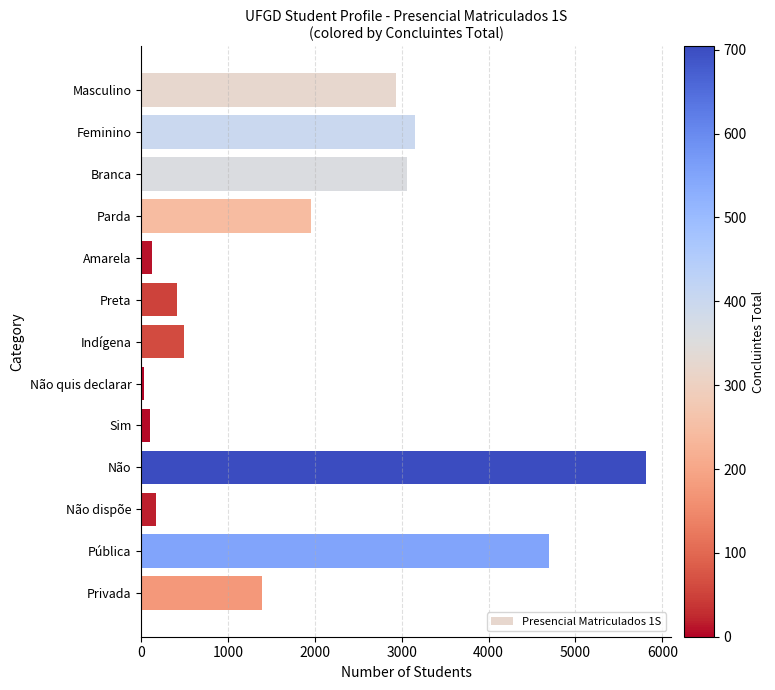

Between Branca and Não dispõe, which is larger?

Branca